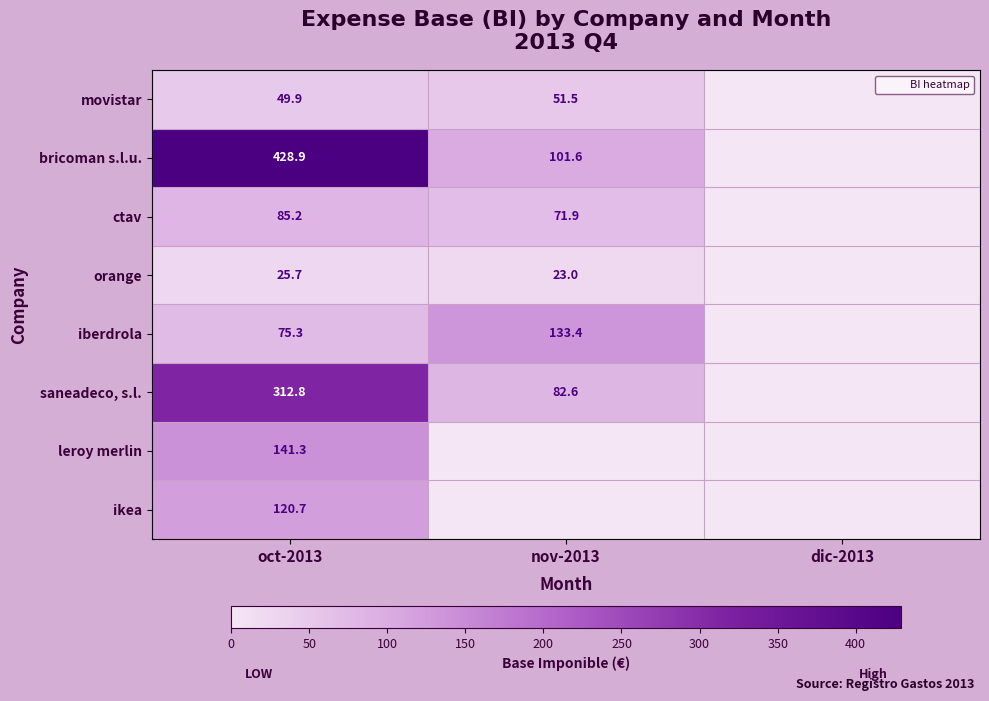

What is the sum of the iberdrola values at nov-2013 and oct-2013?

208.8